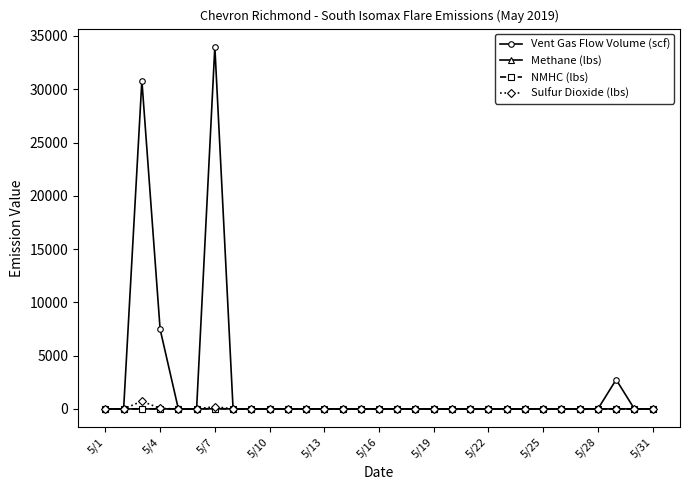

What is the difference between the second highest and minimum values in the Methane (lbs) series?

2.7